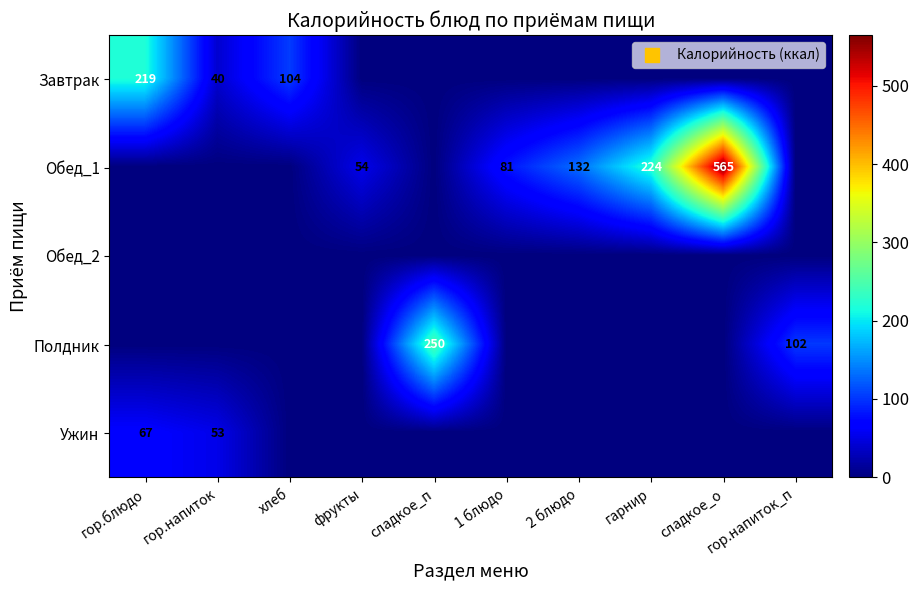

What is the sum of all Обед_1 values?

1056